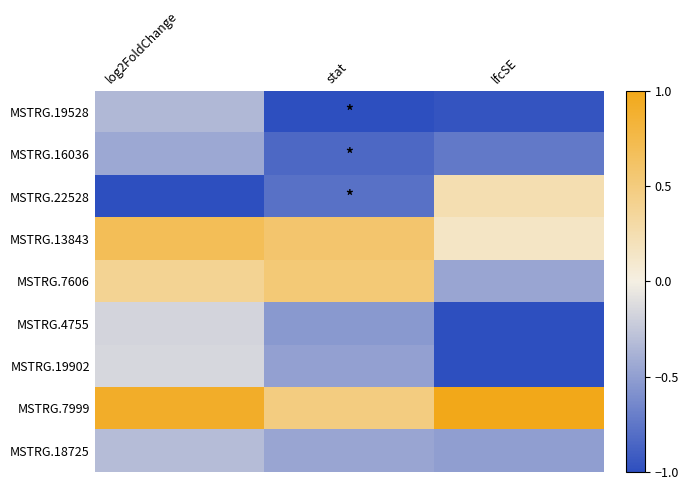

At which category does the chart reach its minimum across all series?

stat